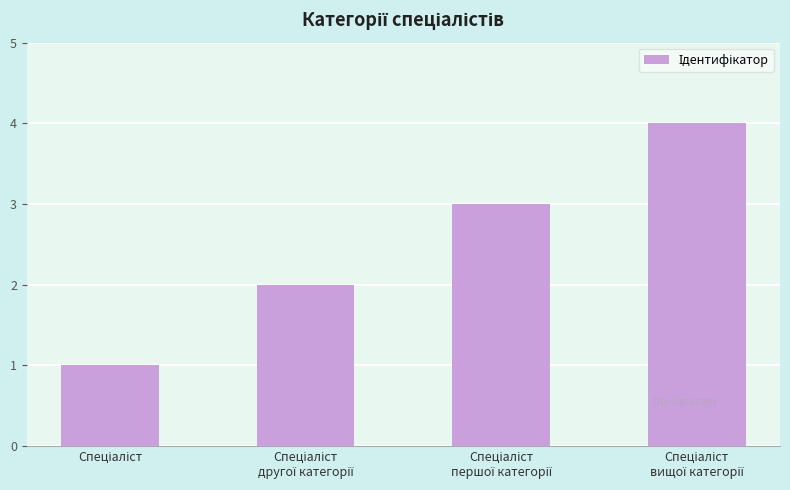

What is the maximum value shown in the chart?

4